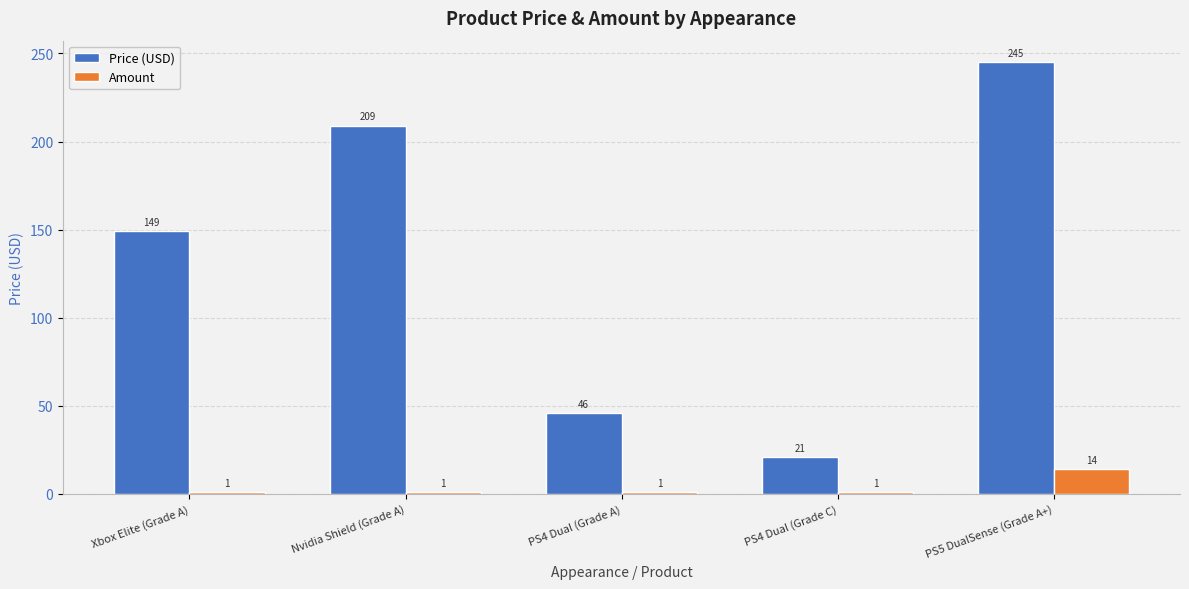

Count the number of categories in the chart.

5